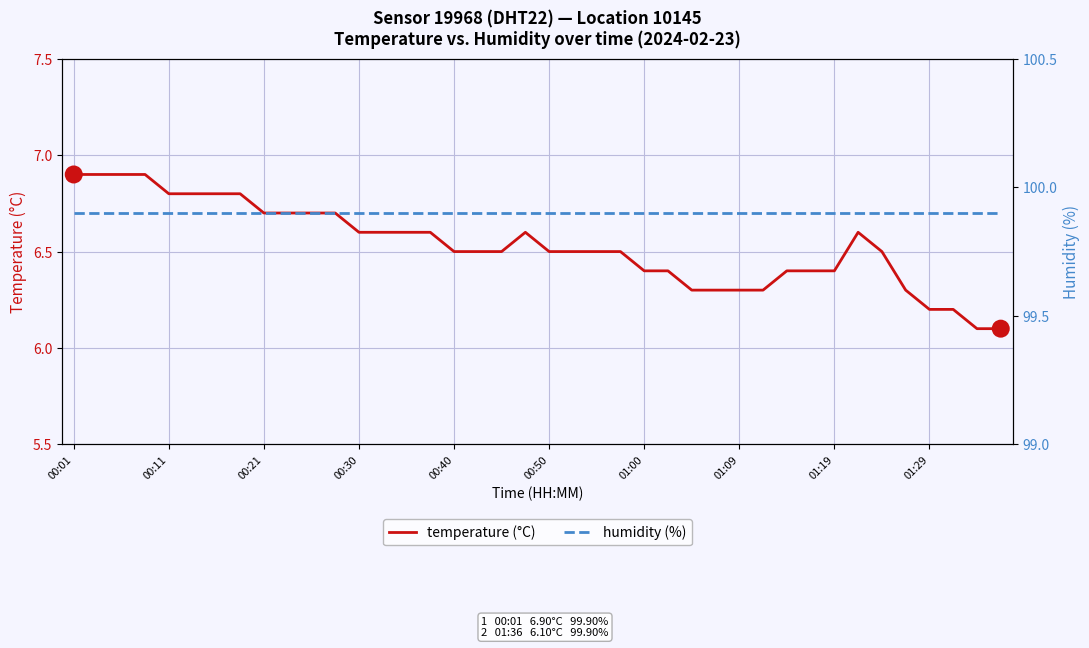

What is the label of the 40th point from the right?

00:01